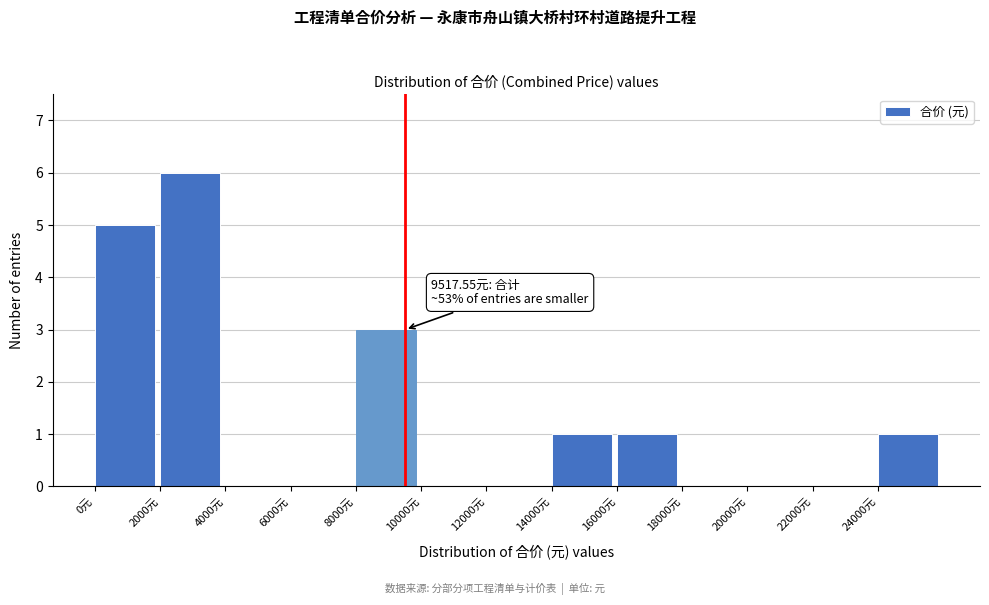

Which range on the x-axis has the tallest bar?

2000 to 4000